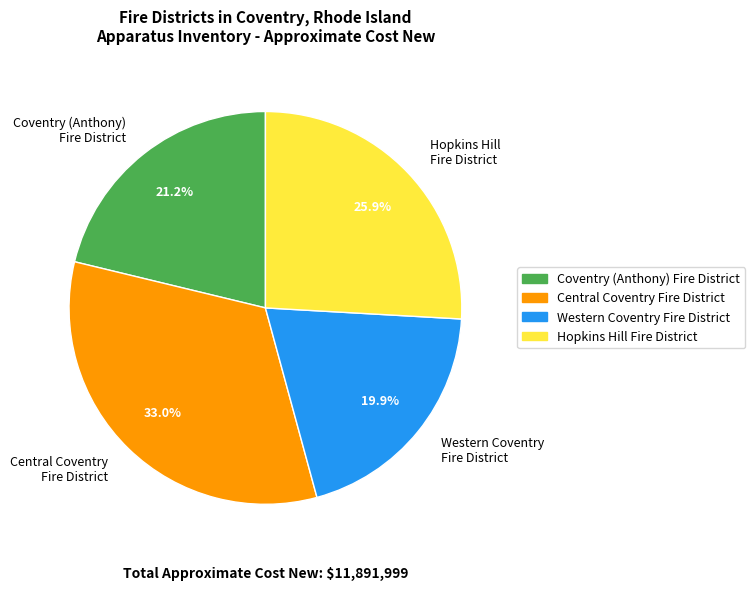

Is there a majority slice in this chart?

No